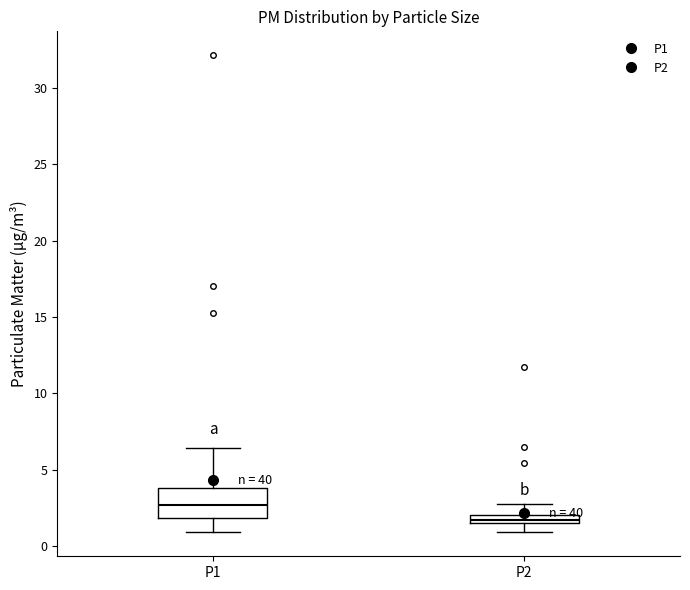

Which box has the lowest median line?

P2